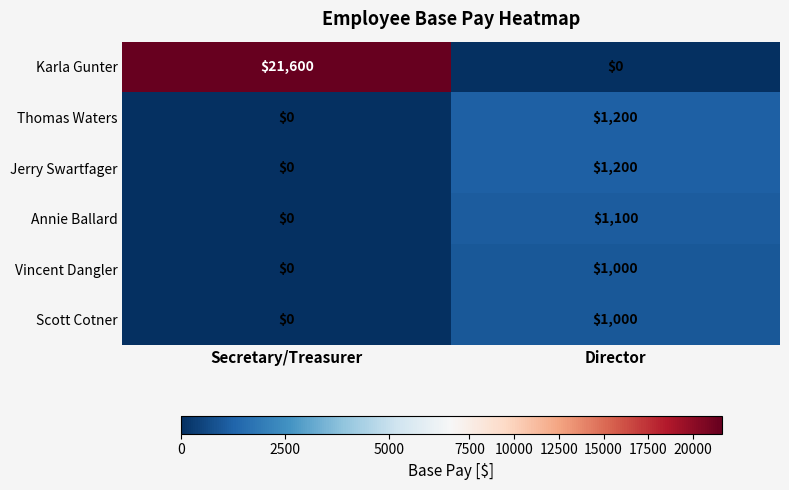

At how many categories does at least one series exceed 11080?

1